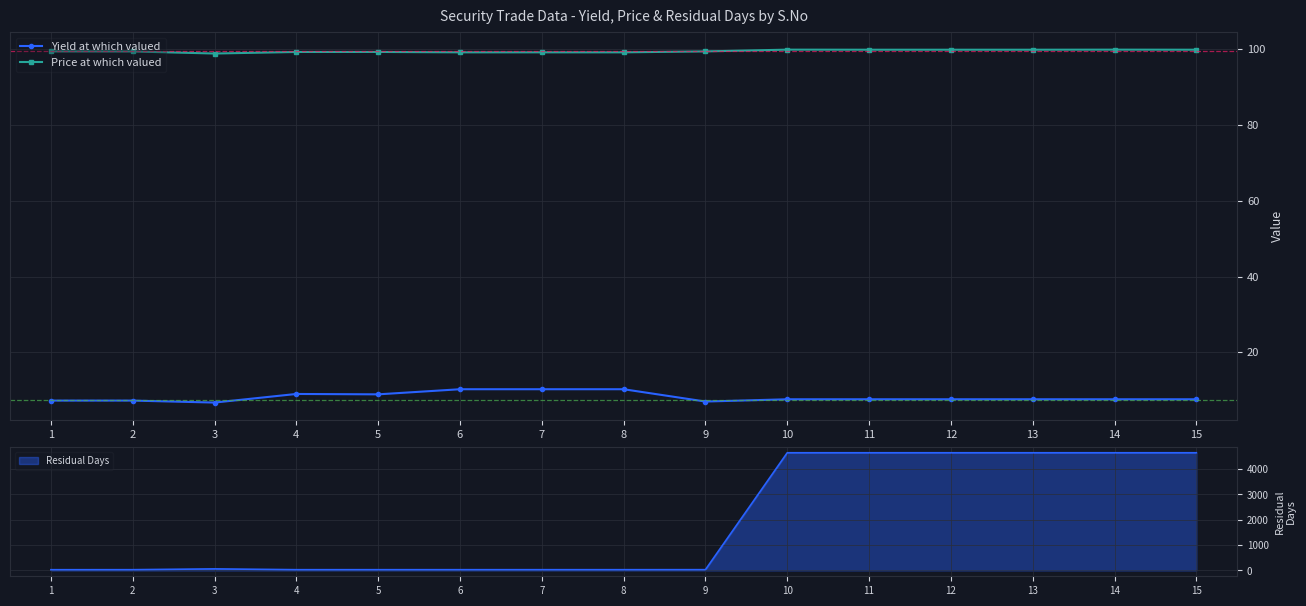

True or false: Price at which valued and Yield at which valued cross at least once.

False